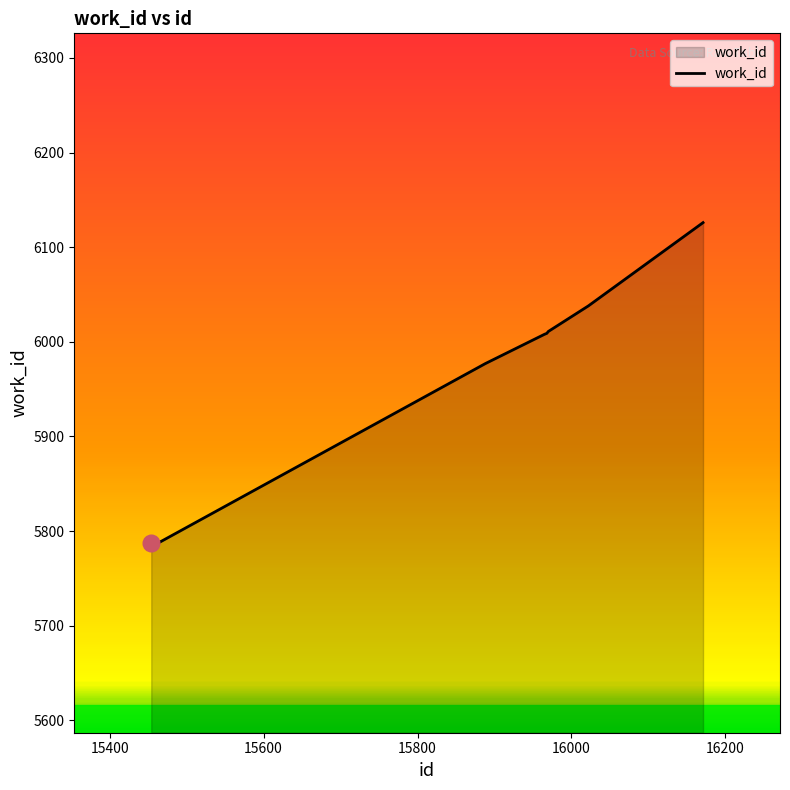

What is the difference between the maximum and second lowest values?

339